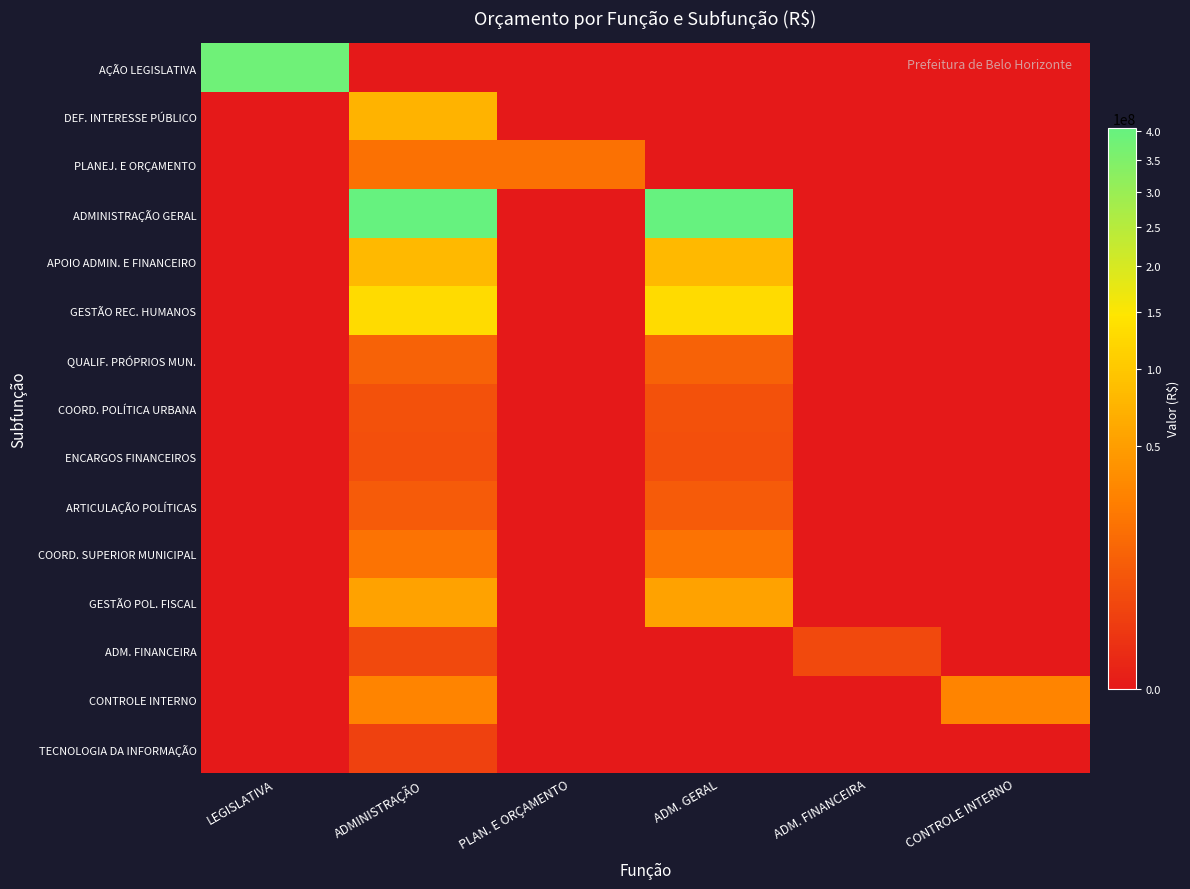

Reading left to right, what are all the values shown in this chart?

AÇÃO LEGISLATIVA: LEGISLATIVA=384570000	ADMINISTRAÇÃO=0	PLAN. E ORÇAMENTO=0	ADM. GERAL=0	ADM. FINANCEIRA=0	CONTROLE INTERNO=0
DEF. INTERESSE PÚBLICO: LEGISLATIVA=0	ADMINISTRAÇÃO=72734955	PLAN. E ORÇAMENTO=0	ADM. GERAL=0	ADM. FINANCEIRA=0	CONTROLE INTERNO=0
PLANEJ. E ORÇAMENTO: LEGISLATIVA=0	ADMINISTRAÇÃO=17931919	PLAN. E ORÇAMENTO=17931919	ADM. GERAL=0	ADM. FINANCEIRA=0	CONTROLE INTERNO=0
ADMINISTRAÇÃO GERAL: LEGISLATIVA=0	ADMINISTRAÇÃO=406324780	PLAN. E ORÇAMENTO=0	ADM. GERAL=406324780	ADM. FINANCEIRA=0	CONTROLE INTERNO=0
APOIO ADMIN. E FINANCEIRO: LEGISLATIVA=0	ADMINISTRAÇÃO=79813938	PLAN. E ORÇAMENTO=0	ADM. GERAL=79813938	ADM. FINANCEIRA=0	CONTROLE INTERNO=0
GESTÃO REC. HUMANOS: LEGISLATIVA=0	ADMINISTRAÇÃO=129861024	PLAN. E ORÇAMENTO=0	ADM. GERAL=129861024	ADM. FINANCEIRA=0	CONTROLE INTERNO=0
QUALIF. PRÓPRIOS MUN.: LEGISLATIVA=0	ADMINISTRAÇÃO=11493919	PLAN. E ORÇAMENTO=0	ADM. GERAL=11493919	ADM. FINANCEIRA=0	CONTROLE INTERNO=0
COORD. POLÍTICA URBANA: LEGISLATIVA=0	ADMINISTRAÇÃO=6068573	PLAN. E ORÇAMENTO=0	ADM. GERAL=6068573	ADM. FINANCEIRA=0	CONTROLE INTERNO=0
ENCARGOS FINANCEIROS: LEGISLATIVA=0	ADMINISTRAÇÃO=5518800	PLAN. E ORÇAMENTO=0	ADM. GERAL=5518800	ADM. FINANCEIRA=0	CONTROLE INTERNO=0
ARTICULAÇÃO POLÍTICAS: LEGISLATIVA=0	ADMINISTRAÇÃO=8795844	PLAN. E ORÇAMENTO=0	ADM. GERAL=8795844	ADM. FINANCEIRA=0	CONTROLE INTERNO=0
COORD. SUPERIOR MUNICIPAL: LEGISLATIVA=0	ADMINISTRAÇÃO=19373161	PLAN. E ORÇAMENTO=0	ADM. GERAL=19373161	ADM. FINANCEIRA=0	CONTROLE INTERNO=0
GESTÃO POL. FISCAL: LEGISLATIVA=0	ADMINISTRAÇÃO=54151118	PLAN. E ORÇAMENTO=0	ADM. GERAL=54151118	ADM. FINANCEIRA=0	CONTROLE INTERNO=0
ADM. FINANCEIRA: LEGISLATIVA=0	ADMINISTRAÇÃO=4092500	PLAN. E ORÇAMENTO=0	ADM. GERAL=0	ADM. FINANCEIRA=4092500	CONTROLE INTERNO=0
CONTROLE INTERNO: LEGISLATIVA=0	ADMINISTRAÇÃO=29130729	PLAN. E ORÇAMENTO=0	ADM. GERAL=0	ADM. FINANCEIRA=0	CONTROLE INTERNO=29130729
TECNOLOGIA DA INFORMAÇÃO: LEGISLATIVA=0	ADMINISTRAÇÃO=2606040	PLAN. E ORÇAMENTO=0	ADM. GERAL=0	ADM. FINANCEIRA=0	CONTROLE INTERNO=0